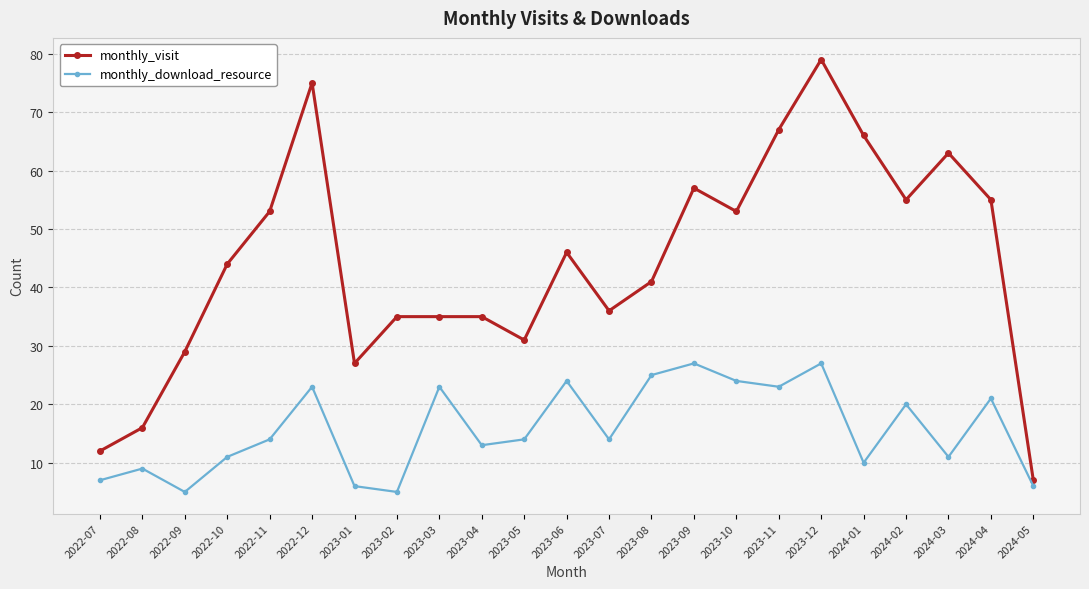

Which label corresponds to the largest value in the chart?

2023-12